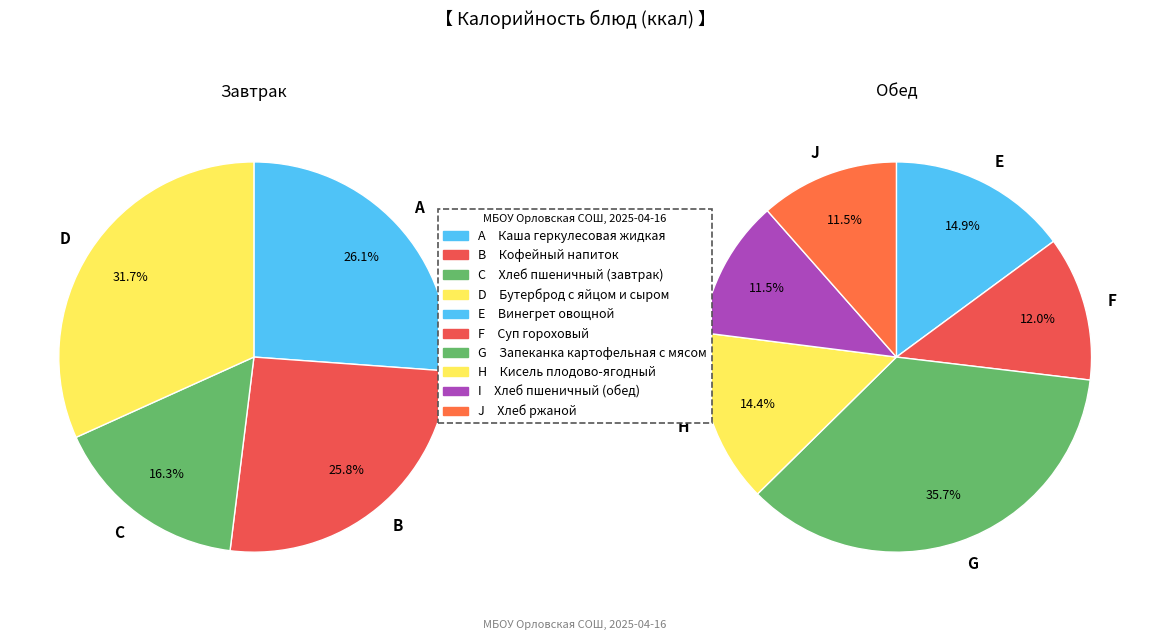

Approximately how many times larger is the value at Бутерброд с яйцом
и сыром compared to Хлеб пшеничный
(завтрак)?

1.9